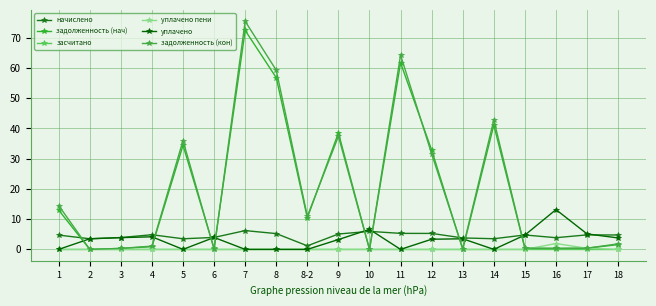

How many categories are shown in the chart?

19